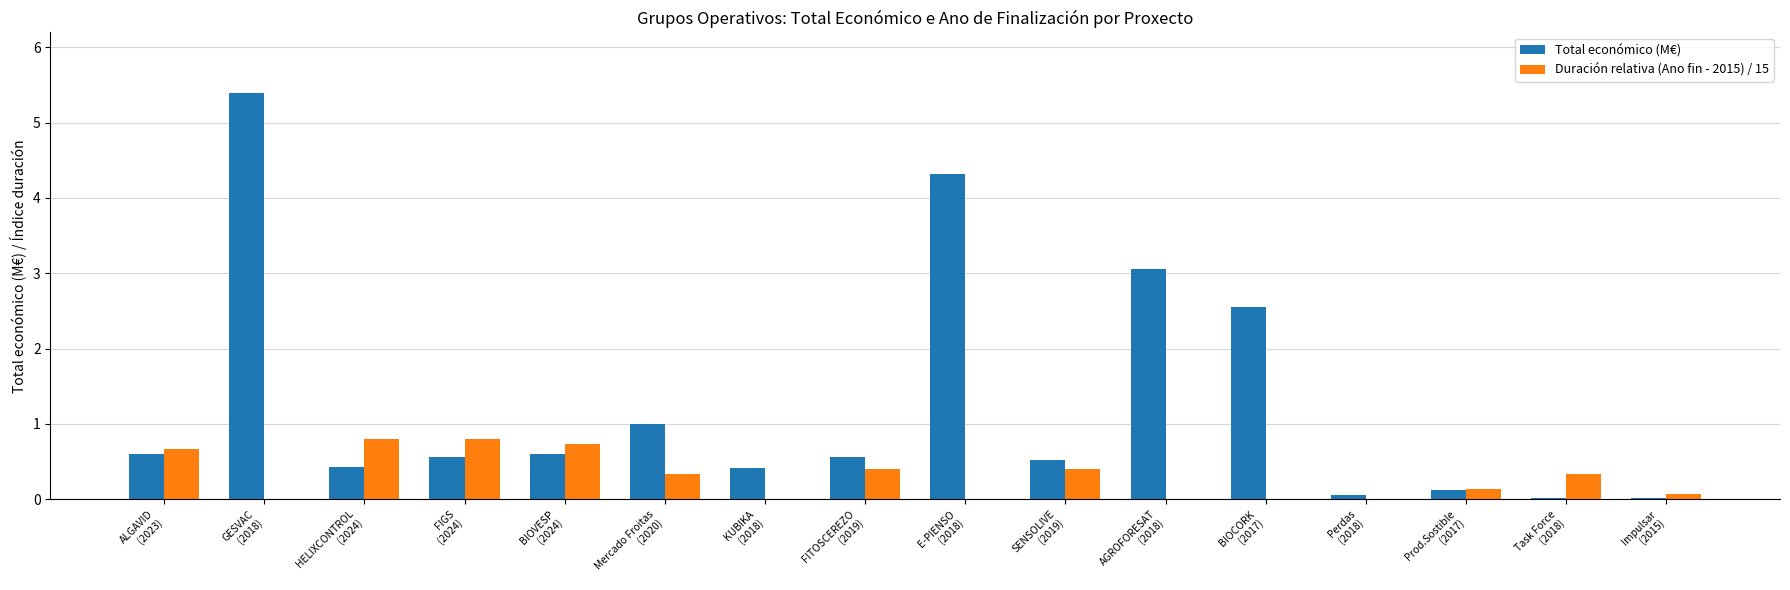

Which series has the largest total across all categories?

Total económico (M€)